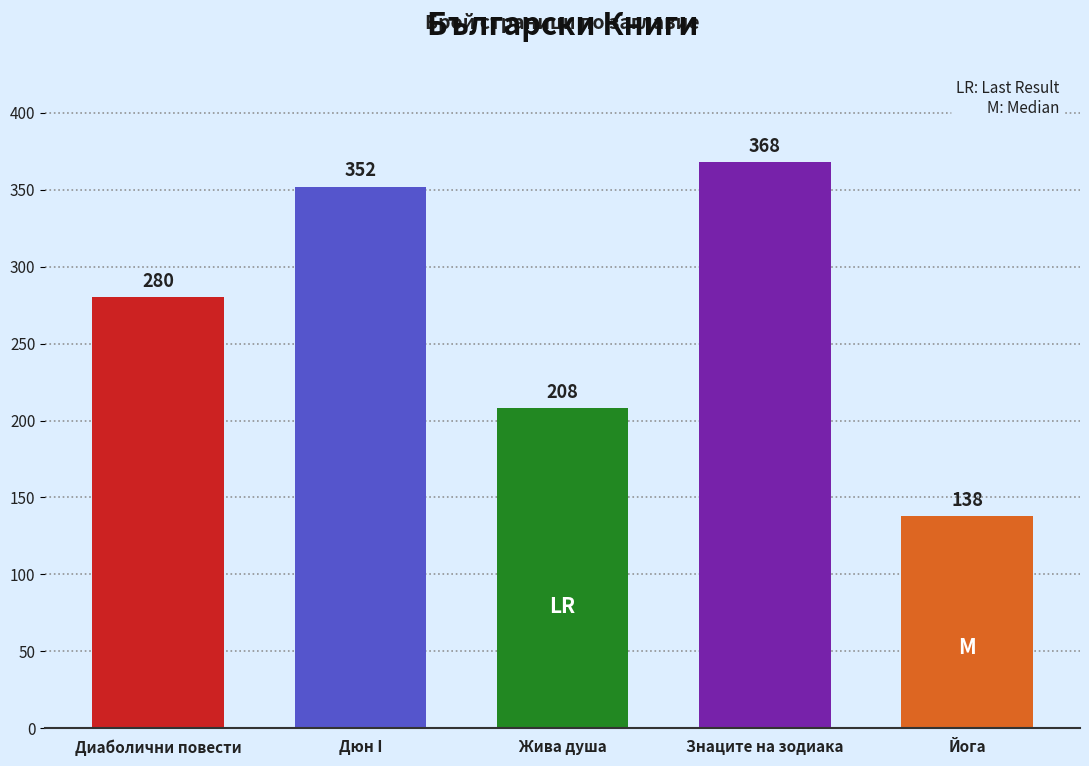

Reading left to right, list all the values displayed in this chart.

Диаболични повести=280	Дюн I=352	Жива душа=208	Знаците на зодиака=368	Йога=138